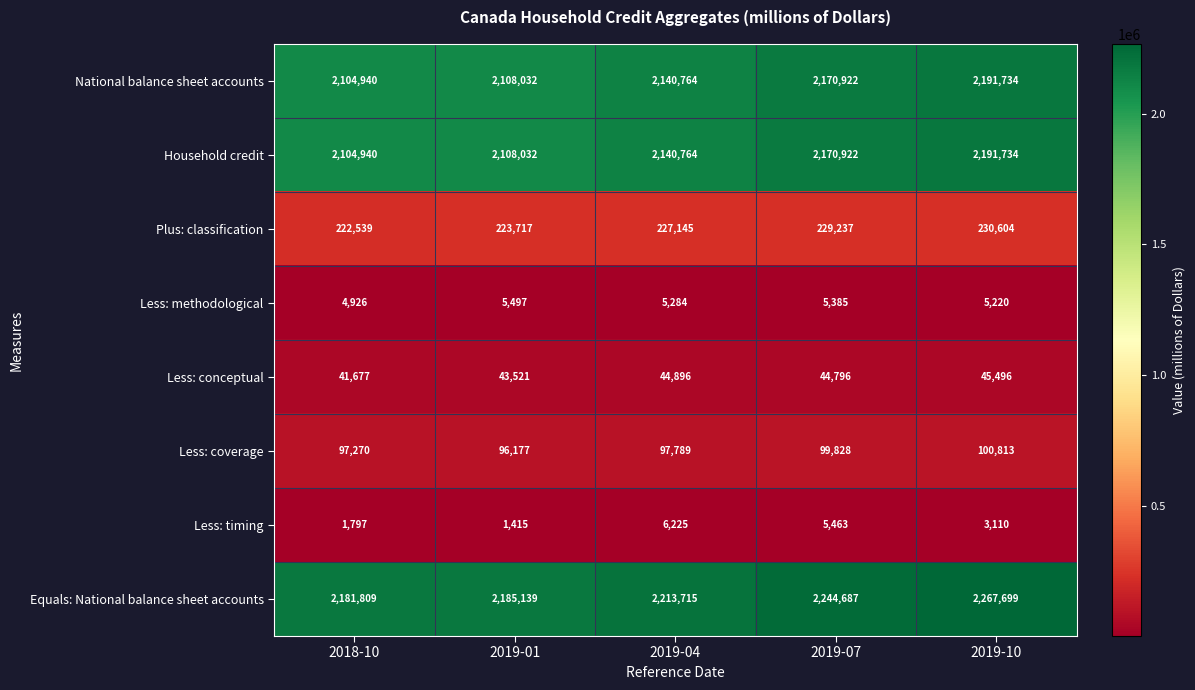

At how many categories does at least one series exceed 1347600?

5